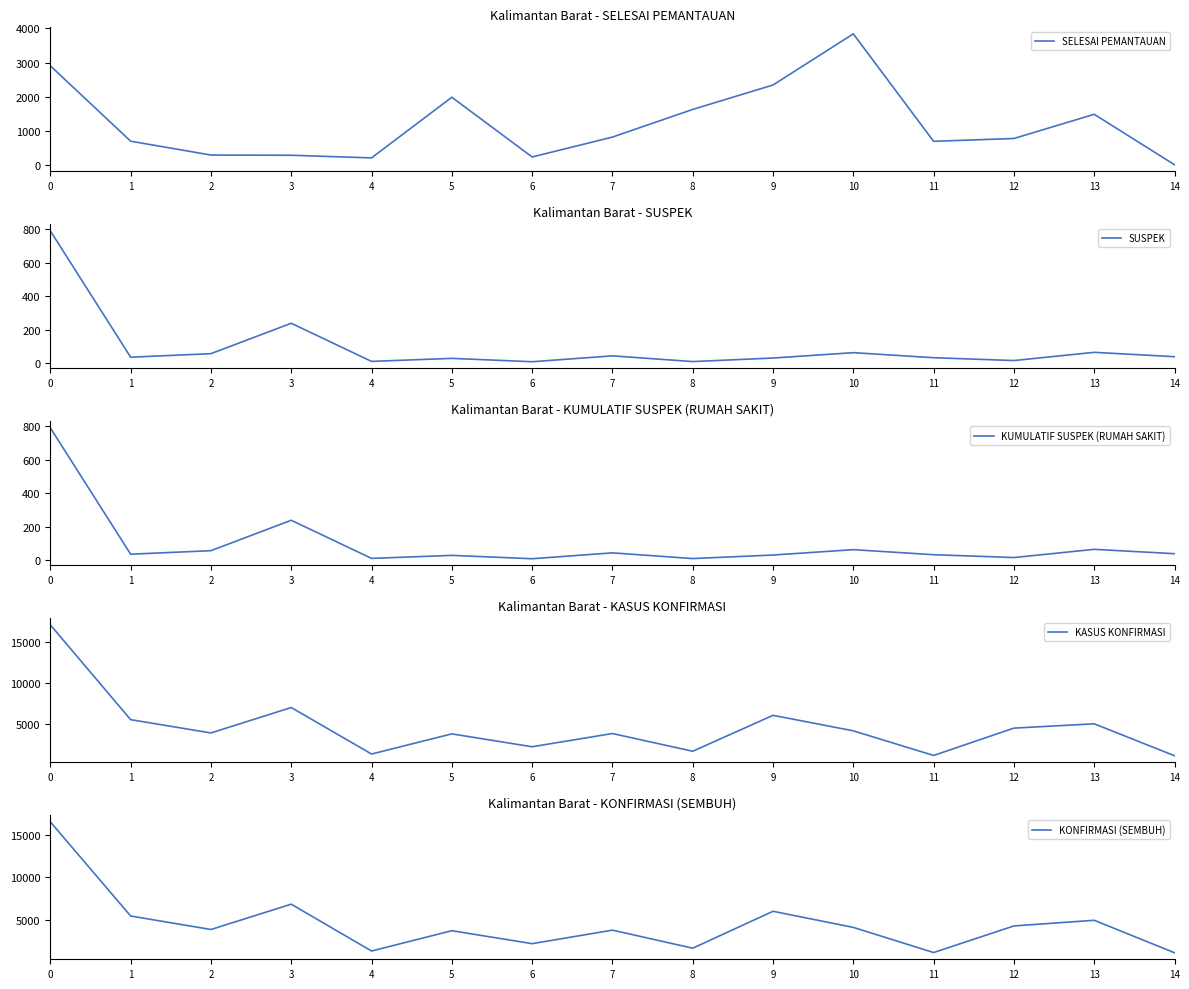

What is the value of the KUMULATIF SUSPEK (RUMAH SAKIT) point at the 14th from the left?

66